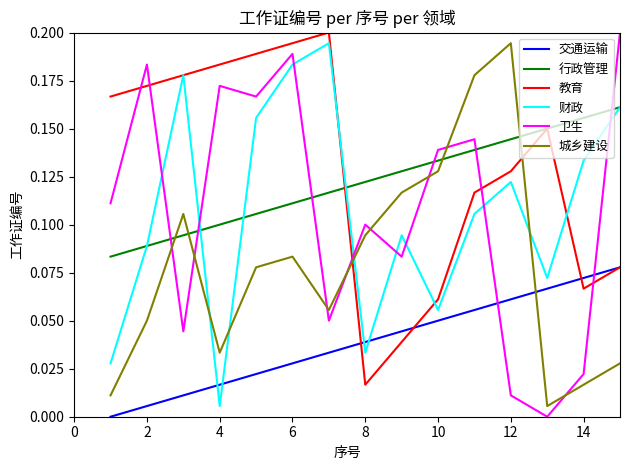

True or false: 行政管理 and 城乡建设 cross at least once.

True